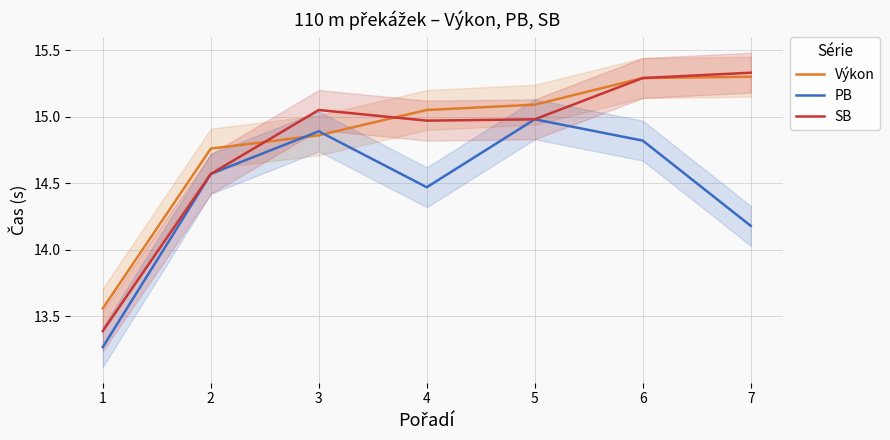

In PB, how many points are higher than both neighbors (excluding endpoints)?

2